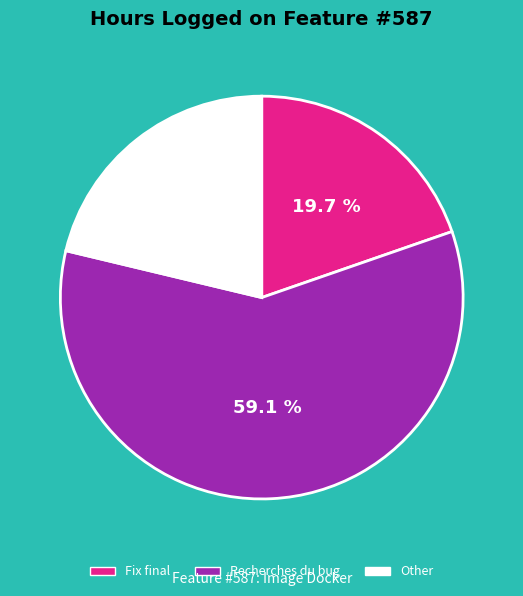

What percentage is NOT represented by Fix final?

80.3%